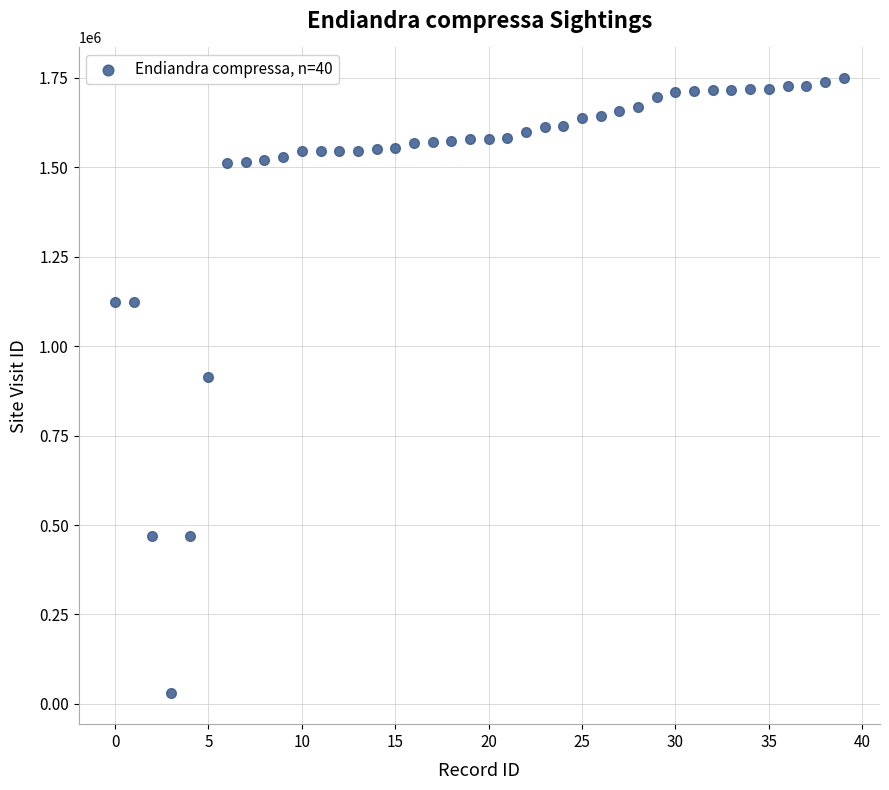

What is the range of Y values (max minus min)?

1719983